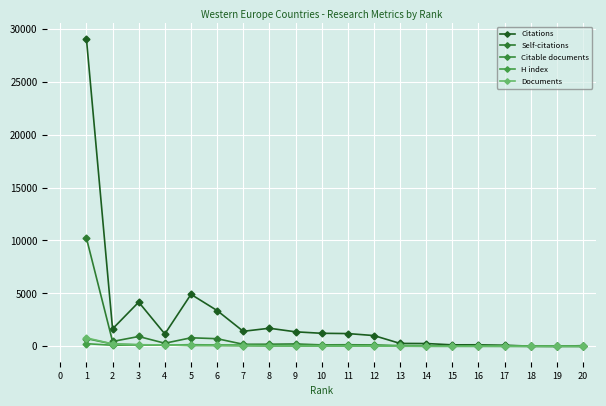

Which series has the widest spread of values?

Citations